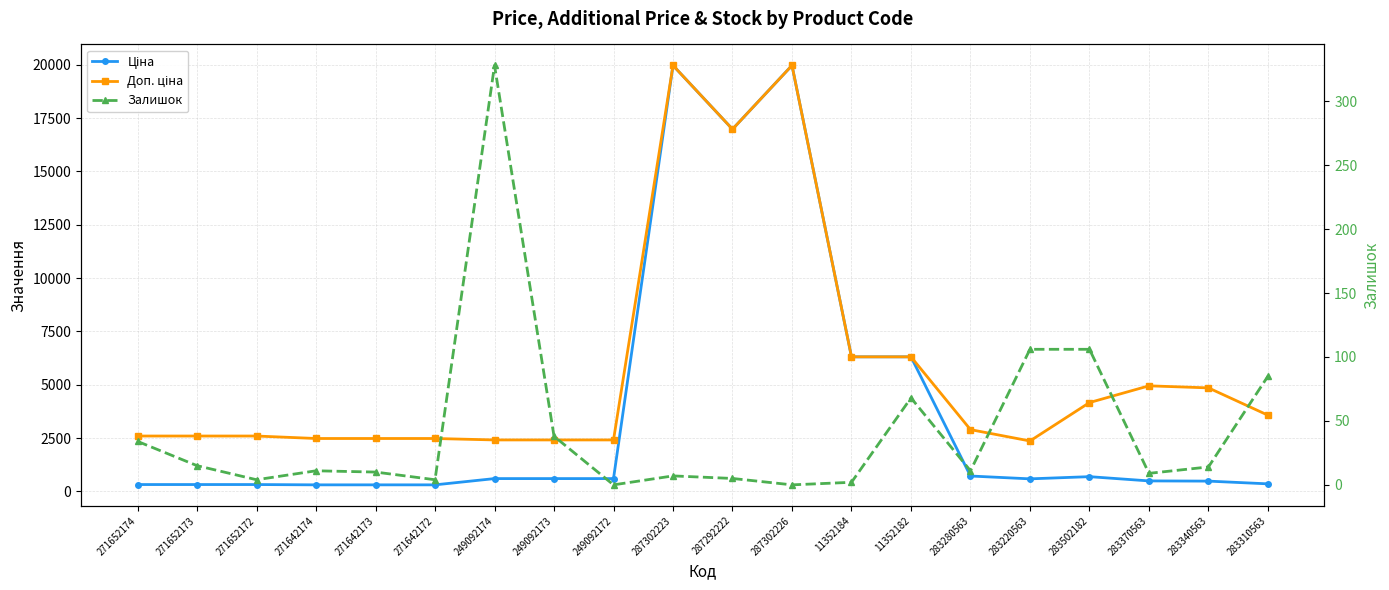

At which label does Залишок reach its peak?

249092174